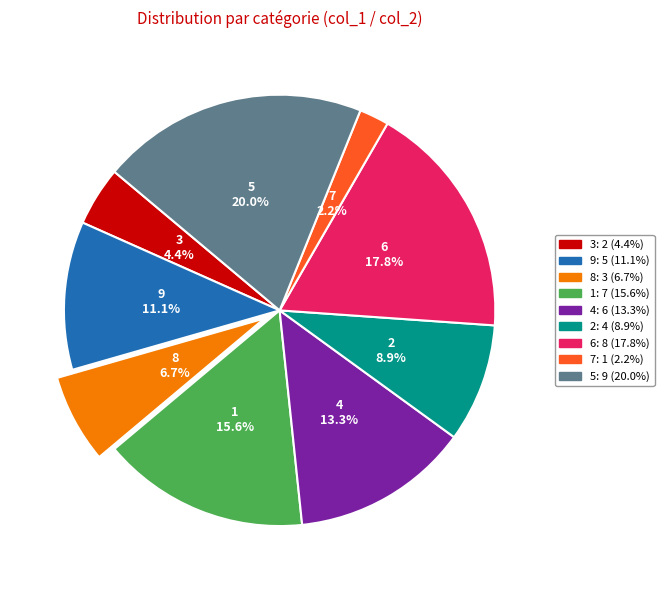

What is the largest slice in the pie chart?

5